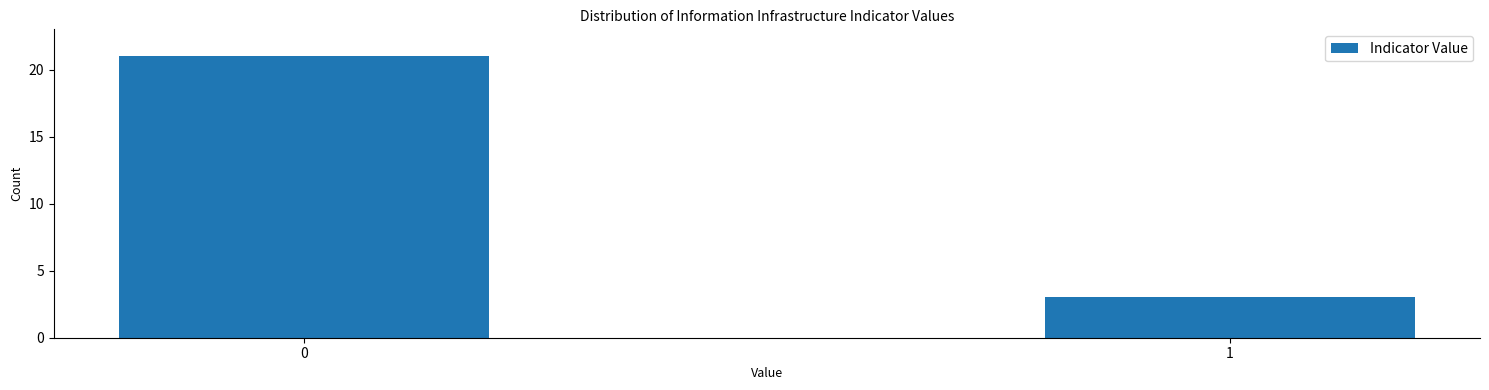

Reading left to right, list all the values displayed in this chart.

21	3